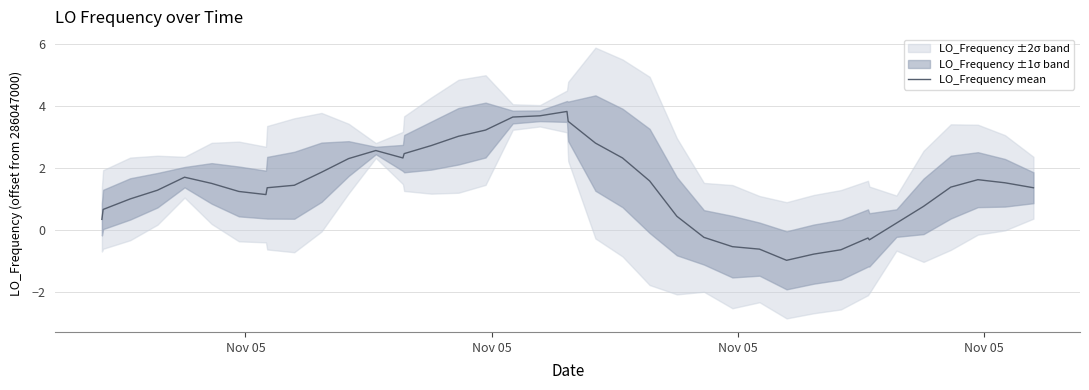

How many points are higher than both their immediate neighbors (excluding endpoints)?

5